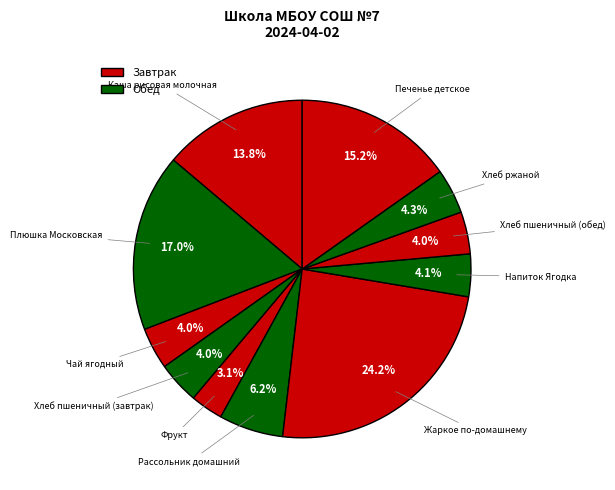

How many segments does this pie chart have?

11